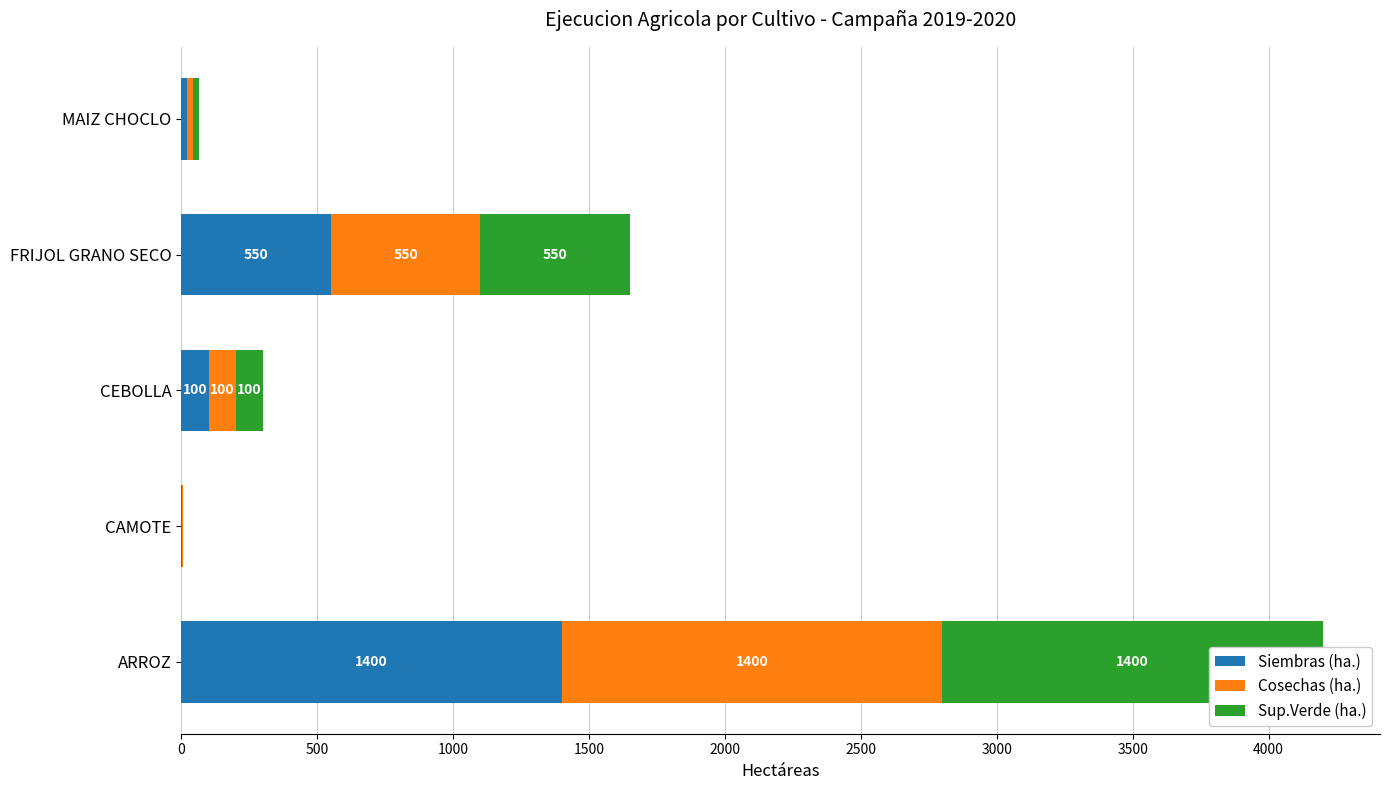

Rank the series at FRIJOL GRANO SECO from lowest to highest value.

Siembras (ha.), Cosechas (ha.), Sup.Verde (ha.)